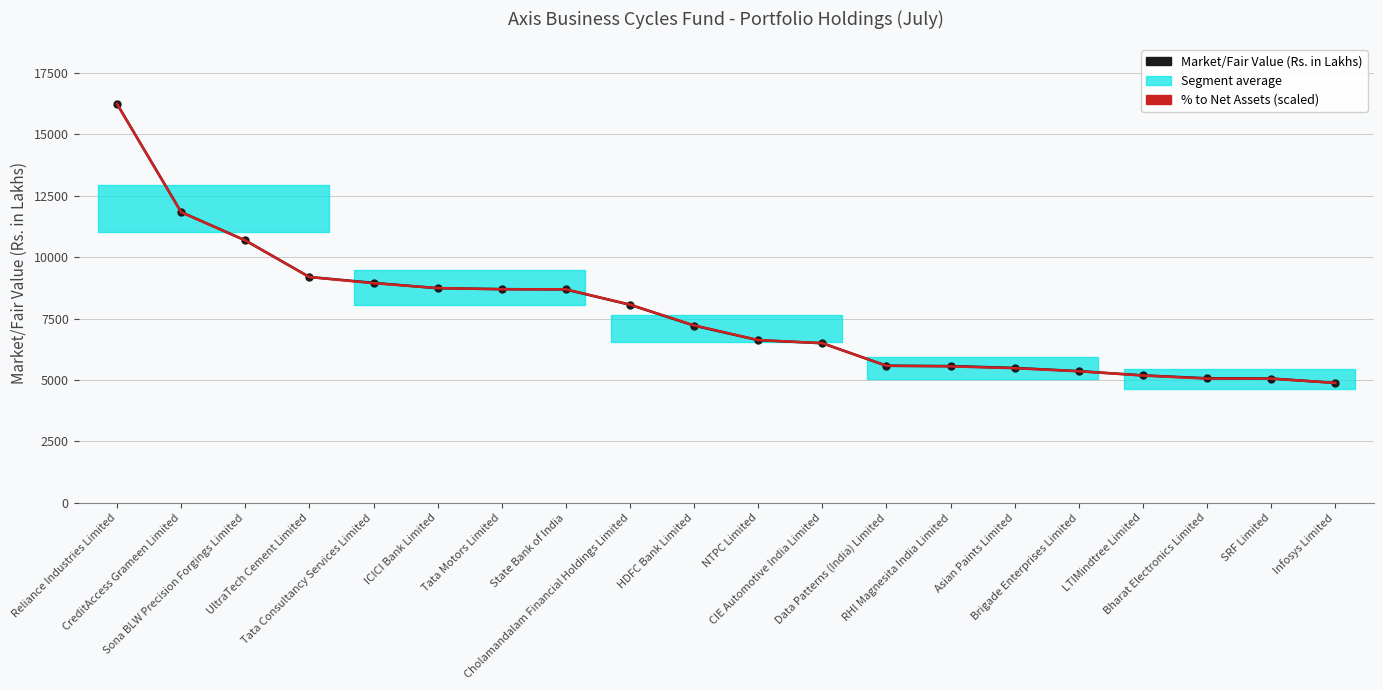

True or false: Market/Fair Value (Rs. in Lakhs) and % to Net Assets (scaled) intersect in this chart.

True